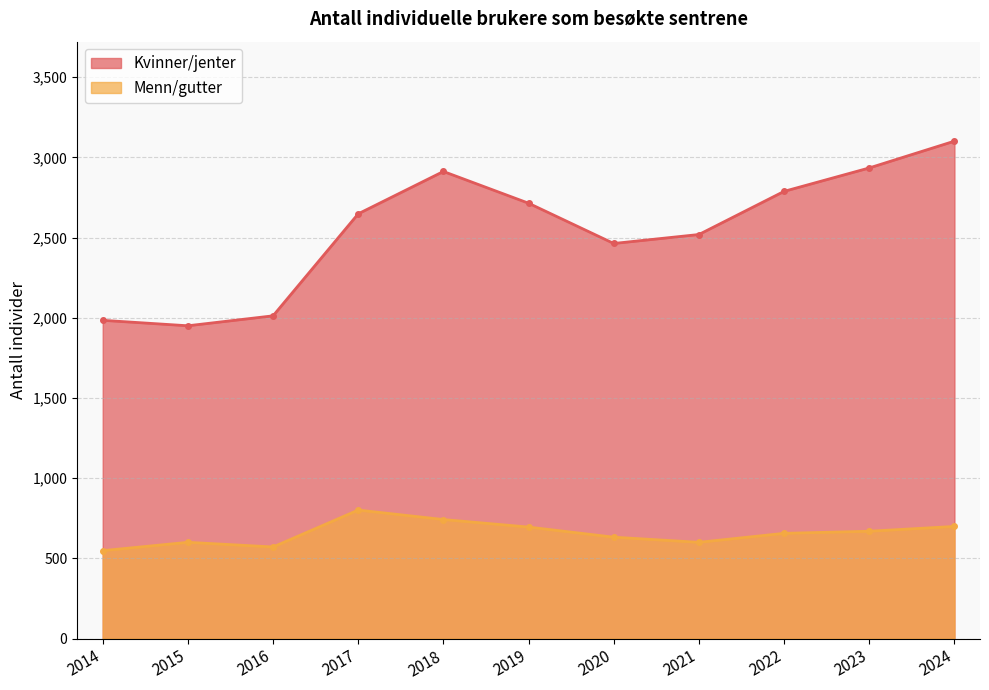

How many lines are shown in the chart?

2